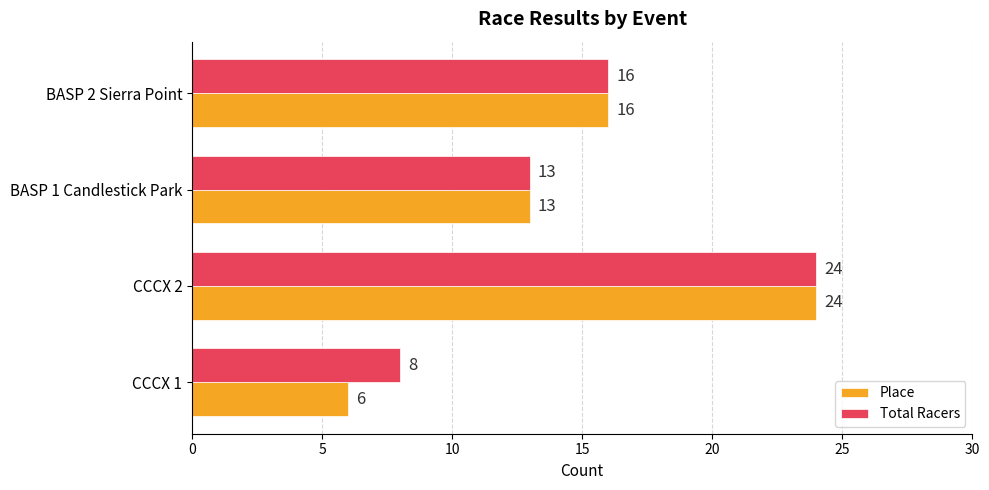

At how many categories does at least one series exceed 23?

1